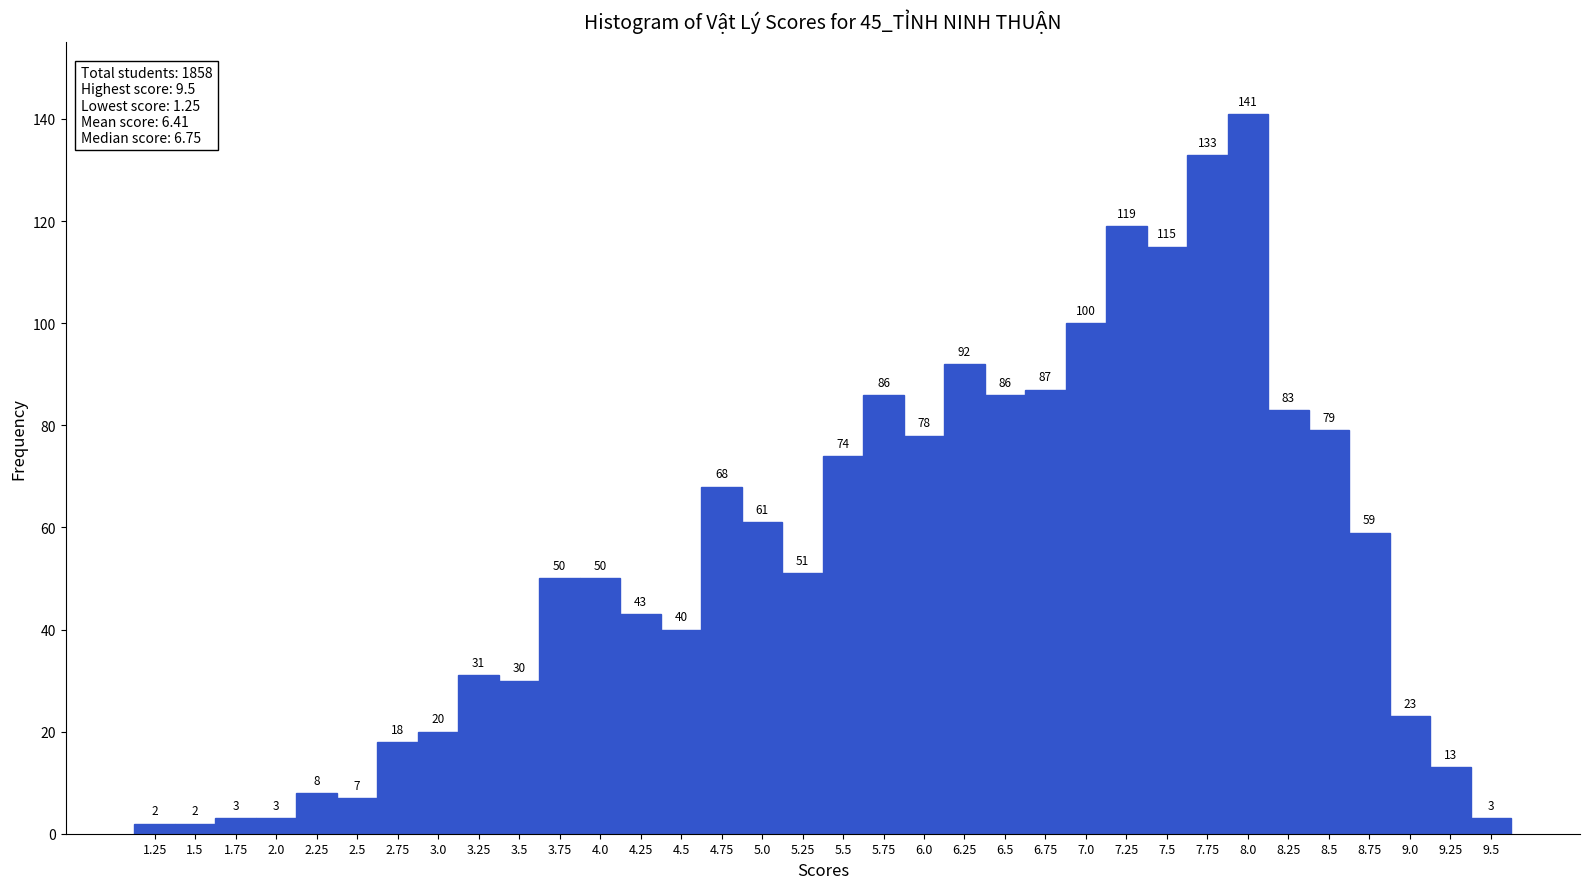

How tall is the bar that spans 3.375 to 3.625 on the x-axis? The bar edges are not printed on the chart, so give them approximately, as read against the axis.

30